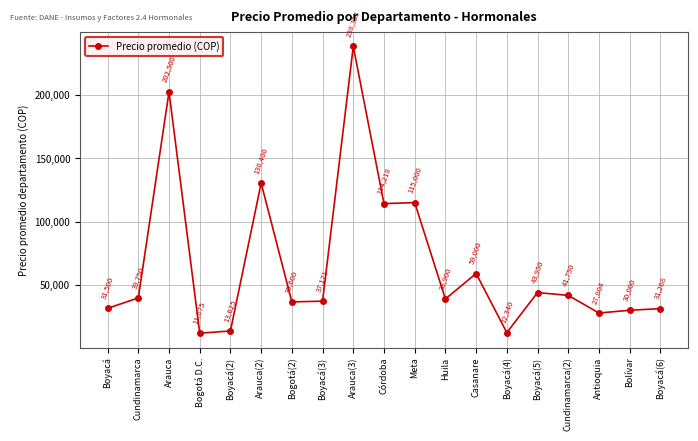

Where is the data nearest to the value 125104?

Arauca(2)